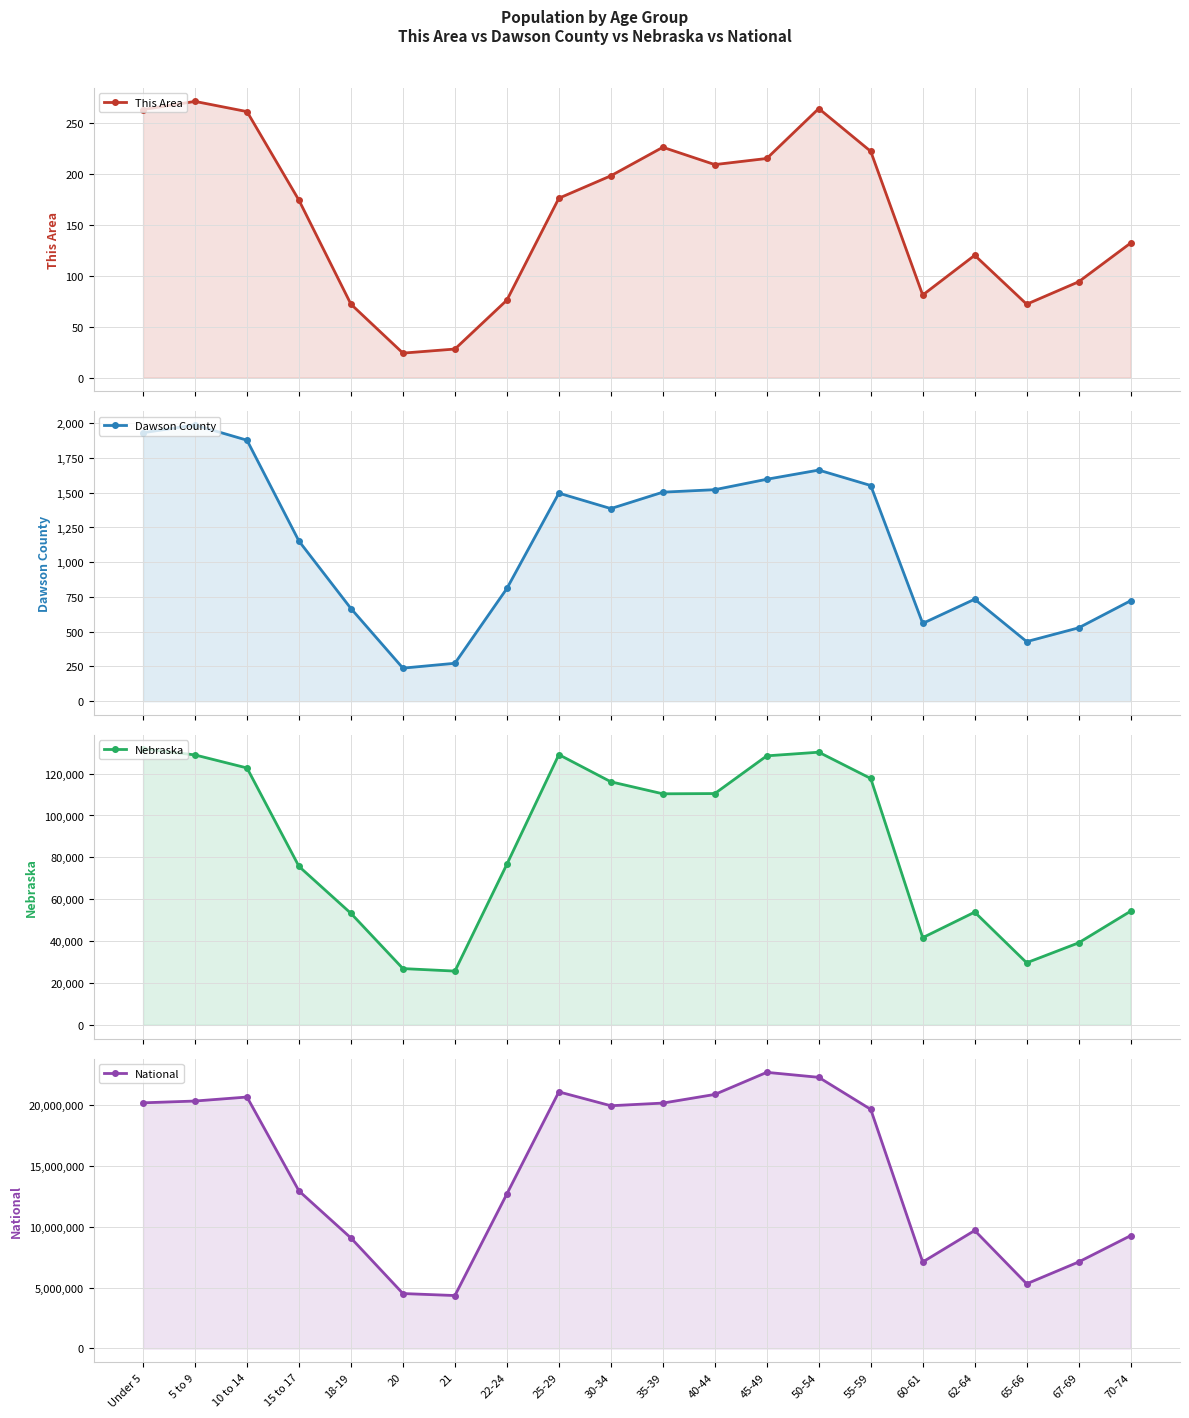

At which label does Nebraska first exceed 110361?

Under 5